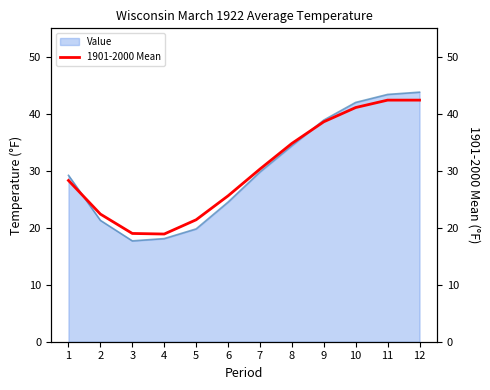

Is it true that the value at 1 is 16.2?

False